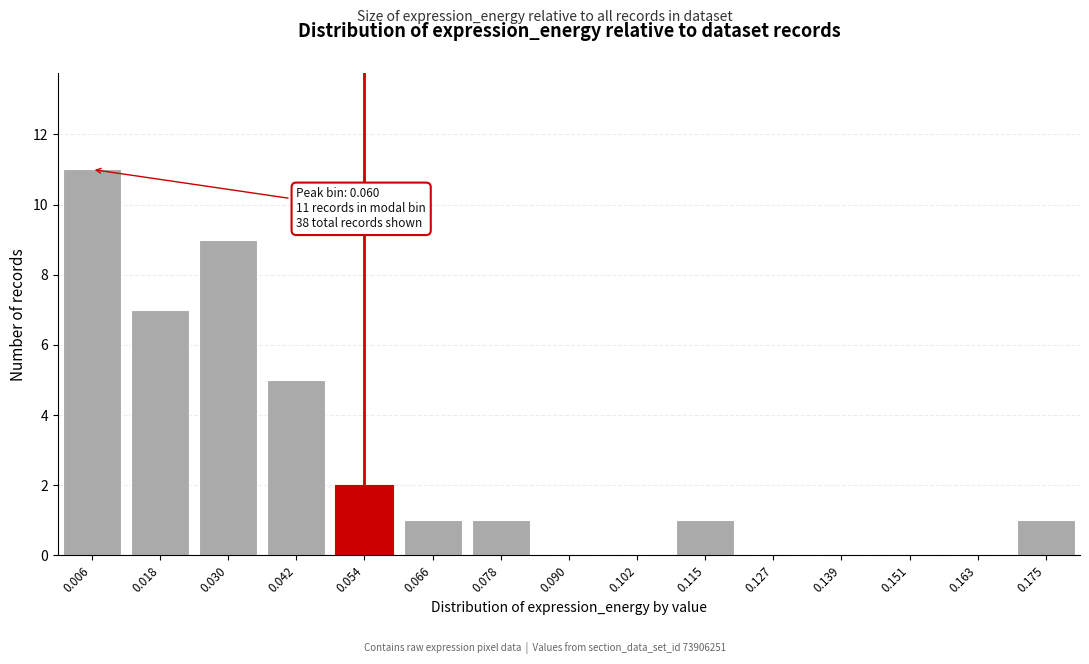

Reading left to right, extract all data points from this chart.

0.006=11	0.018=7	0.030=9	0.042=5	0.054=2	0.066=1	0.078=1	0.090=0	0.102=0	0.115=1	0.127=0	0.139=0	0.151=0	0.163=0	0.175=1